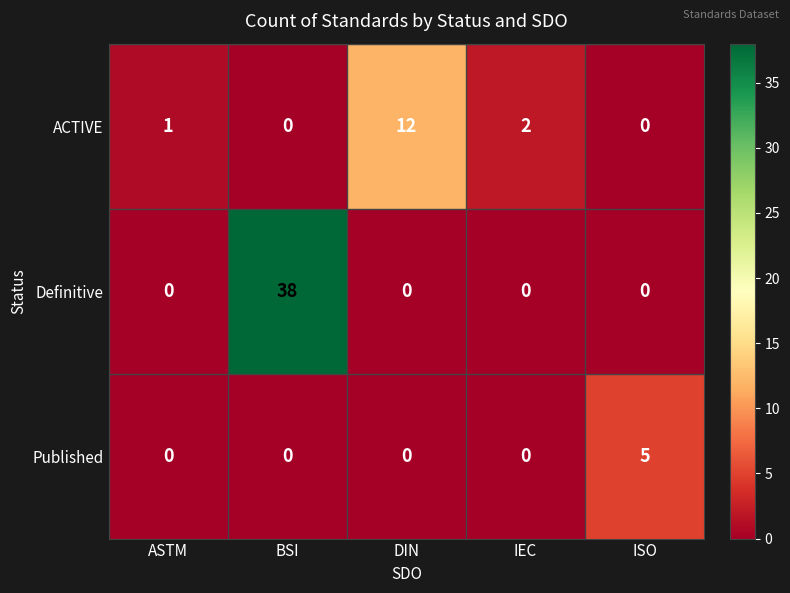

Which series has the widest spread of values?

Definitive